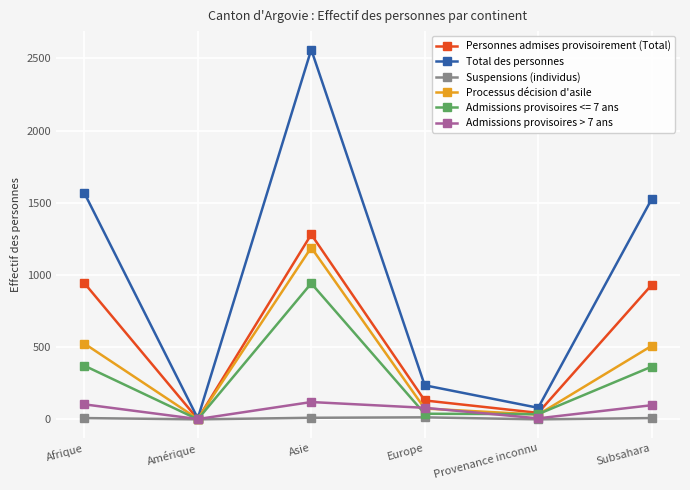

Does the chart display data point markers on the line(s)?

Yes